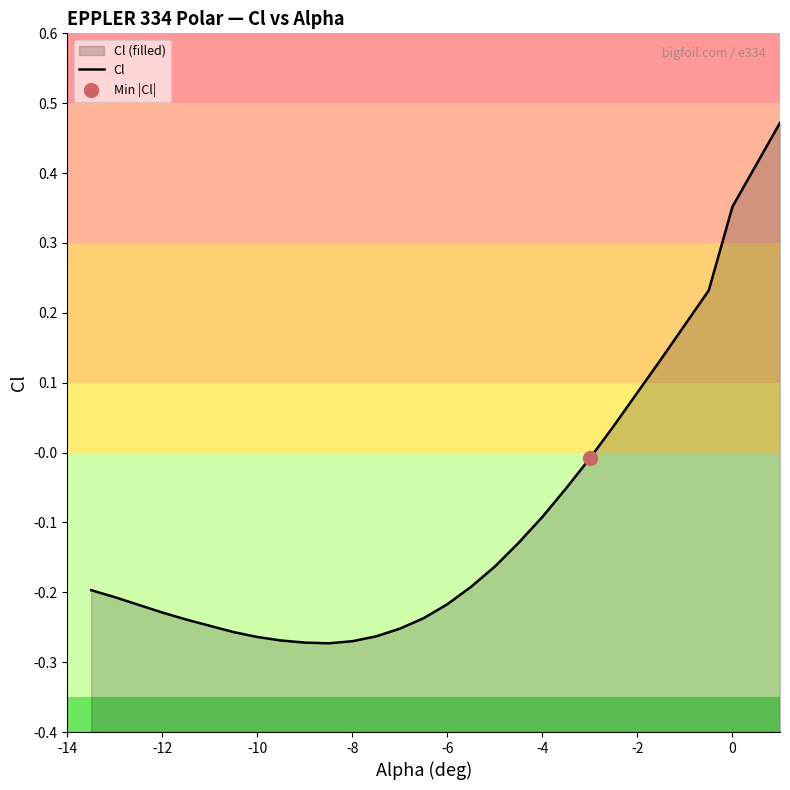

What is the difference between the values at 0 and -4?

0.4